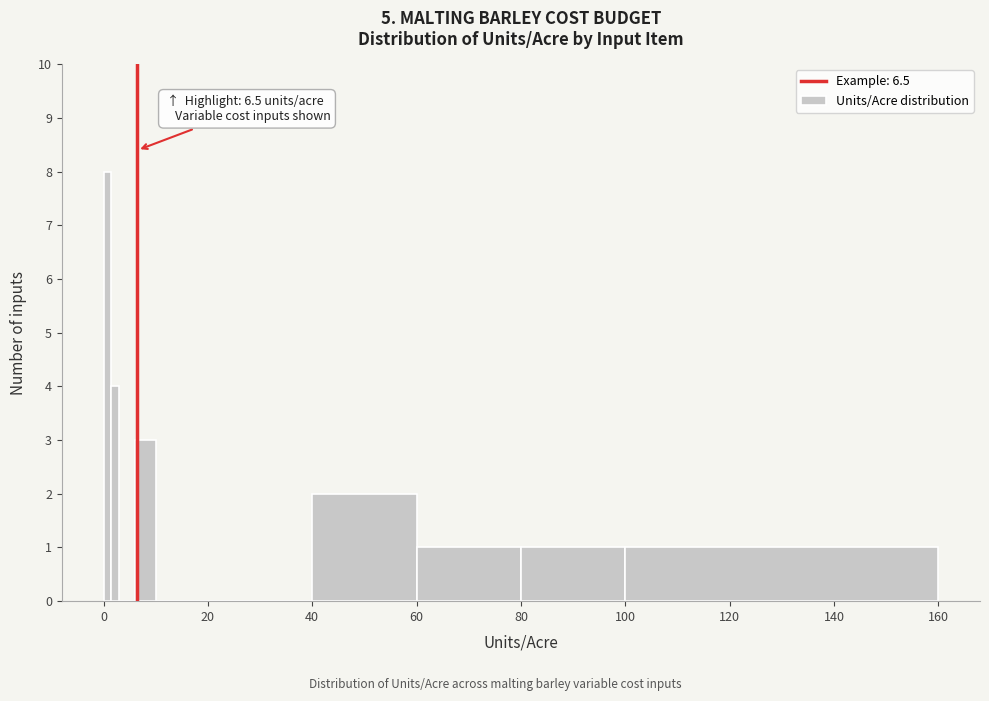

Read against the x-axis, roughly where is the centre of the tallest bar?

0